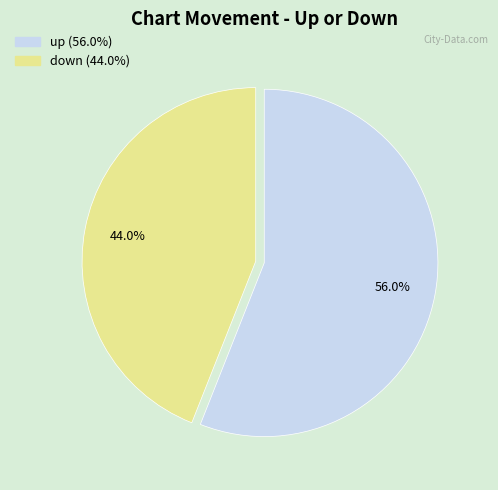

How much of the chart is everything except down?

56.0%